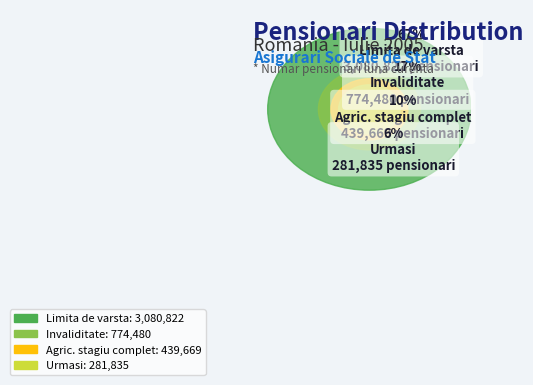

Which category has the biggest portion of the pie?

Limita de varsta